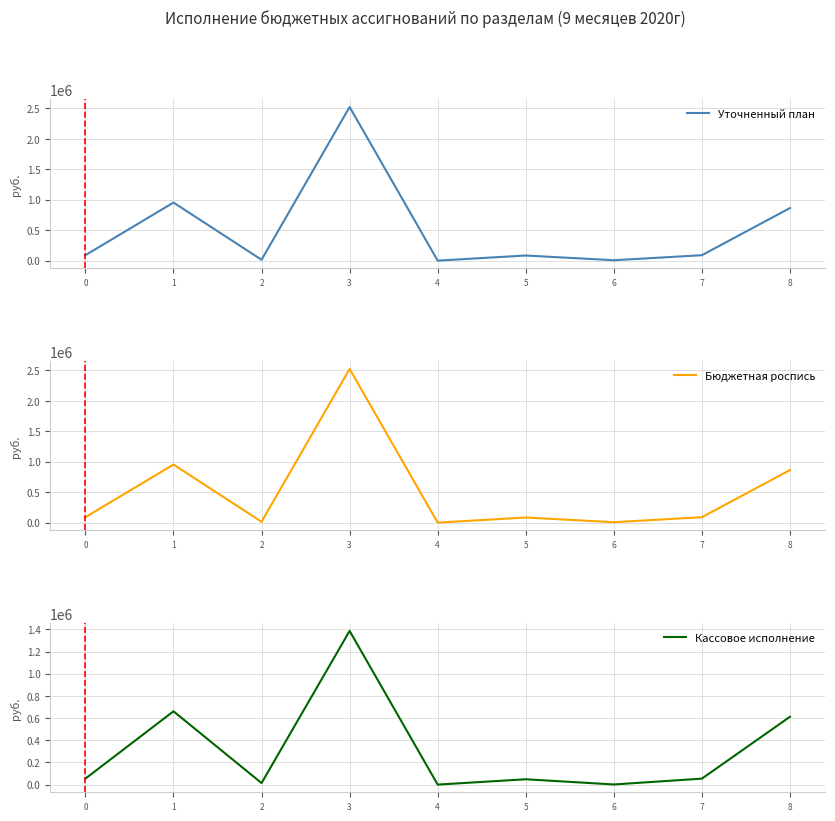

Reading right to left, what are all the values shown in this chart?

Уточненный план: 862950.0	88884.7	6388.0	83807.4	0.0	2522629.2	14000.0	953145.4	88884.7
Бюджетная роспись: 862950.0	88884.7	6388.0	83807.4	0.0	2522629.2	14000.0	953145.4	88884.7
Кассовое исполнение: 612095.6	53770.6	1238.1	48015.0	0.0	1386534.1	14000.0	661348.6	53770.6